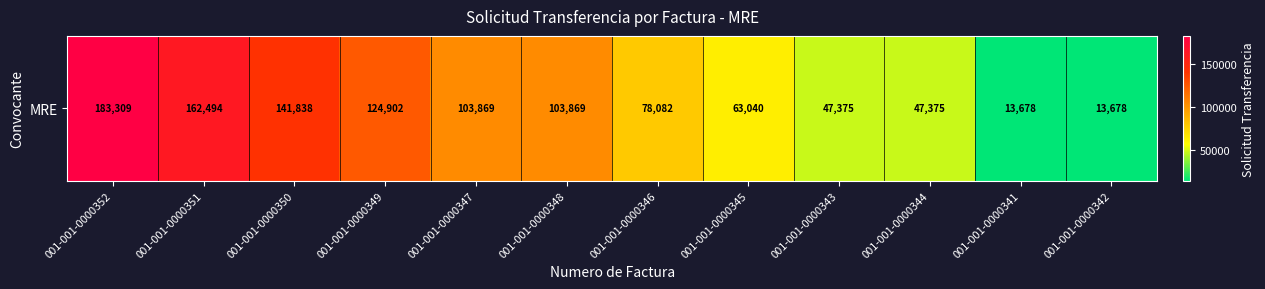

At which label is the value closest to 98493?

001-001-0000347